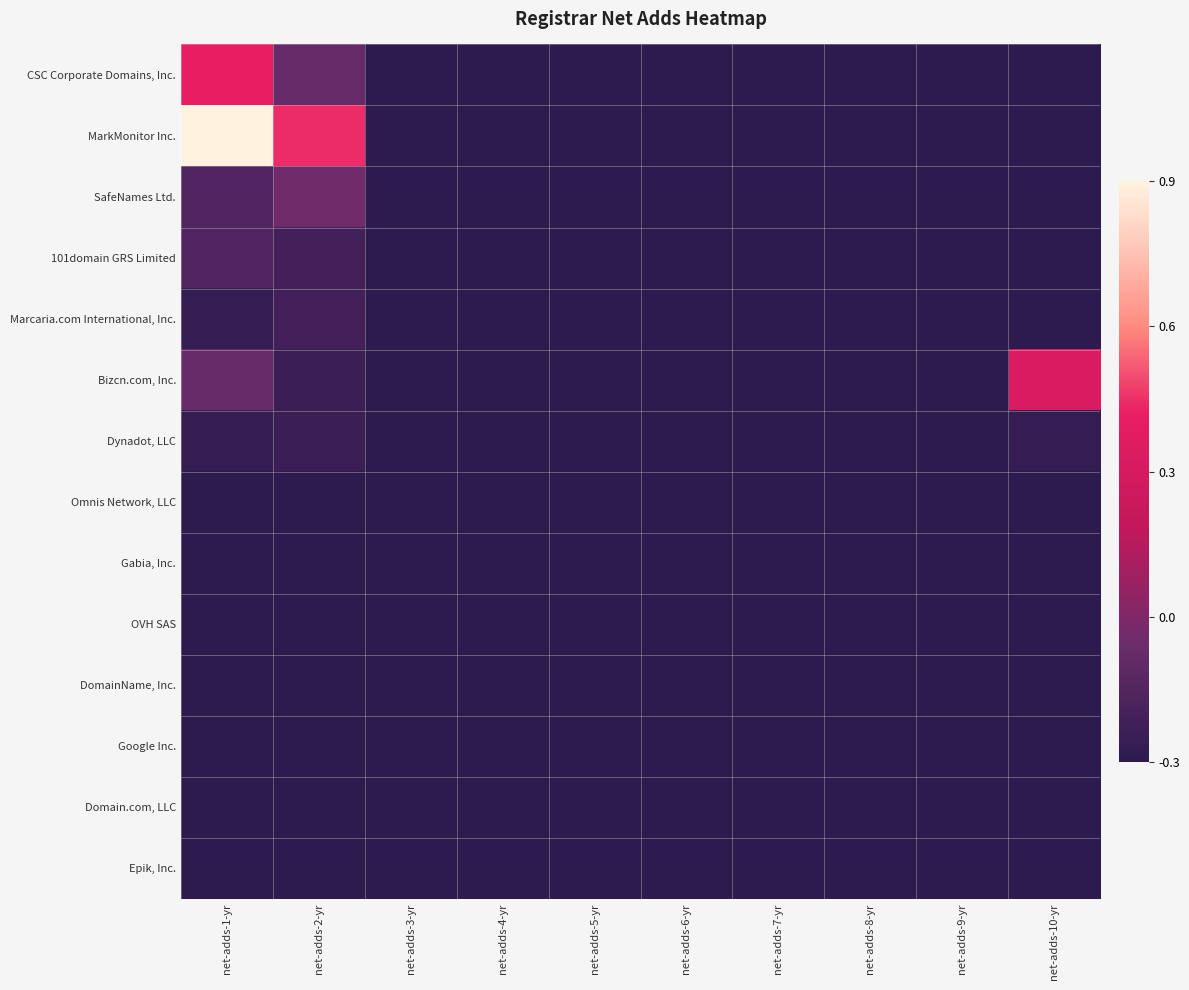

Reading left to right, extract all data points from this chart.

CSC Corporate Domains, Inc.: net-adds-1-yr=0.4	net-adds-2-yr=-0.1	net-adds-3-yr=-0.3	net-adds-4-yr=-0.3	net-adds-5-yr=-0.3	net-adds-6-yr=-0.3	net-adds-7-yr=-0.3	net-adds-8-yr=-0.3	net-adds-9-yr=-0.3	net-adds-10-yr=-0.3
MarkMonitor Inc.: net-adds-1-yr=0.9	net-adds-2-yr=0.4	net-adds-3-yr=-0.3	net-adds-4-yr=-0.3	net-adds-5-yr=-0.3	net-adds-6-yr=-0.3	net-adds-7-yr=-0.3	net-adds-8-yr=-0.3	net-adds-9-yr=-0.3	net-adds-10-yr=-0.3
SafeNames Ltd.: net-adds-1-yr=-0.2	net-adds-2-yr=-0.0	net-adds-3-yr=-0.3	net-adds-4-yr=-0.3	net-adds-5-yr=-0.3	net-adds-6-yr=-0.3	net-adds-7-yr=-0.3	net-adds-8-yr=-0.3	net-adds-9-yr=-0.3	net-adds-10-yr=-0.3
101domain GRS Limited: net-adds-1-yr=-0.2	net-adds-2-yr=-0.2	net-adds-3-yr=-0.3	net-adds-4-yr=-0.3	net-adds-5-yr=-0.3	net-adds-6-yr=-0.3	net-adds-7-yr=-0.3	net-adds-8-yr=-0.3	net-adds-9-yr=-0.3	net-adds-10-yr=-0.3
Marcaria.com International, Inc.: net-adds-1-yr=-0.3	net-adds-2-yr=-0.2	net-adds-3-yr=-0.3	net-adds-4-yr=-0.3	net-adds-5-yr=-0.3	net-adds-6-yr=-0.3	net-adds-7-yr=-0.3	net-adds-8-yr=-0.3	net-adds-9-yr=-0.3	net-adds-10-yr=-0.3
Bizcn.com, Inc.: net-adds-1-yr=-0.1	net-adds-2-yr=-0.2	net-adds-3-yr=-0.3	net-adds-4-yr=-0.3	net-adds-5-yr=-0.3	net-adds-6-yr=-0.3	net-adds-7-yr=-0.3	net-adds-8-yr=-0.3	net-adds-9-yr=-0.3	net-adds-10-yr=0.3
Dynadot, LLC: net-adds-1-yr=-0.3	net-adds-2-yr=-0.2	net-adds-3-yr=-0.3	net-adds-4-yr=-0.3	net-adds-5-yr=-0.3	net-adds-6-yr=-0.3	net-adds-7-yr=-0.3	net-adds-8-yr=-0.3	net-adds-9-yr=-0.3	net-adds-10-yr=-0.3
Omnis Network, LLC: net-adds-1-yr=-0.3	net-adds-2-yr=-0.3	net-adds-3-yr=-0.3	net-adds-4-yr=-0.3	net-adds-5-yr=-0.3	net-adds-6-yr=-0.3	net-adds-7-yr=-0.3	net-adds-8-yr=-0.3	net-adds-9-yr=-0.3	net-adds-10-yr=-0.3
Gabia, Inc.: net-adds-1-yr=-0.3	net-adds-2-yr=-0.3	net-adds-3-yr=-0.3	net-adds-4-yr=-0.3	net-adds-5-yr=-0.3	net-adds-6-yr=-0.3	net-adds-7-yr=-0.3	net-adds-8-yr=-0.3	net-adds-9-yr=-0.3	net-adds-10-yr=-0.3
OVH SAS: net-adds-1-yr=-0.3	net-adds-2-yr=-0.3	net-adds-3-yr=-0.3	net-adds-4-yr=-0.3	net-adds-5-yr=-0.3	net-adds-6-yr=-0.3	net-adds-7-yr=-0.3	net-adds-8-yr=-0.3	net-adds-9-yr=-0.3	net-adds-10-yr=-0.3
DomainName, Inc.: net-adds-1-yr=-0.3	net-adds-2-yr=-0.3	net-adds-3-yr=-0.3	net-adds-4-yr=-0.3	net-adds-5-yr=-0.3	net-adds-6-yr=-0.3	net-adds-7-yr=-0.3	net-adds-8-yr=-0.3	net-adds-9-yr=-0.3	net-adds-10-yr=-0.3
Google Inc.: net-adds-1-yr=-0.3	net-adds-2-yr=-0.3	net-adds-3-yr=-0.3	net-adds-4-yr=-0.3	net-adds-5-yr=-0.3	net-adds-6-yr=-0.3	net-adds-7-yr=-0.3	net-adds-8-yr=-0.3	net-adds-9-yr=-0.3	net-adds-10-yr=-0.3
Domain.com, LLC: net-adds-1-yr=-0.3	net-adds-2-yr=-0.3	net-adds-3-yr=-0.3	net-adds-4-yr=-0.3	net-adds-5-yr=-0.3	net-adds-6-yr=-0.3	net-adds-7-yr=-0.3	net-adds-8-yr=-0.3	net-adds-9-yr=-0.3	net-adds-10-yr=-0.3
Epik, Inc.: net-adds-1-yr=-0.3	net-adds-2-yr=-0.3	net-adds-3-yr=-0.3	net-adds-4-yr=-0.3	net-adds-5-yr=-0.3	net-adds-6-yr=-0.3	net-adds-7-yr=-0.3	net-adds-8-yr=-0.3	net-adds-9-yr=-0.3	net-adds-10-yr=-0.3